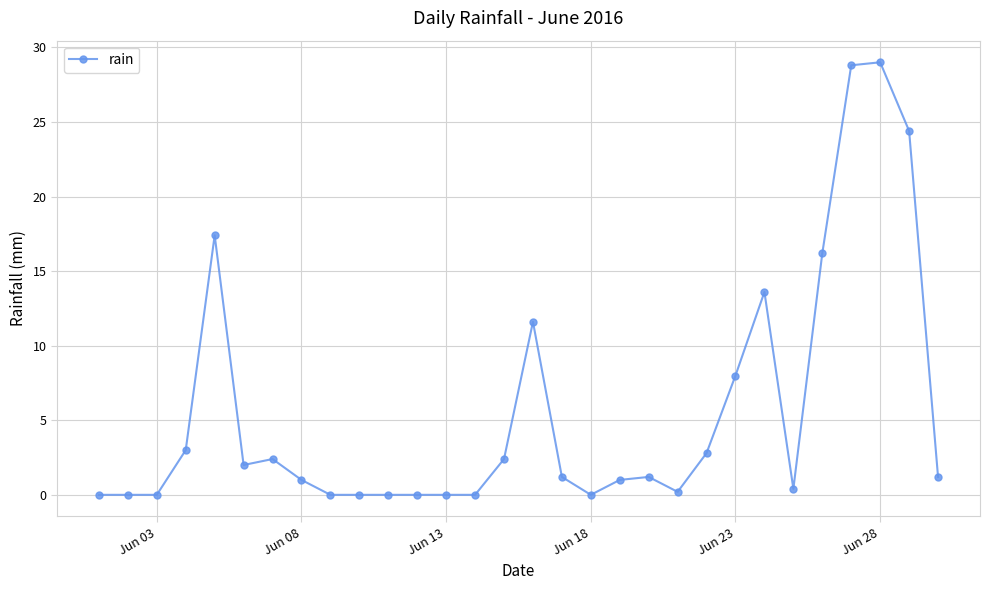

What is the average value?

5.6